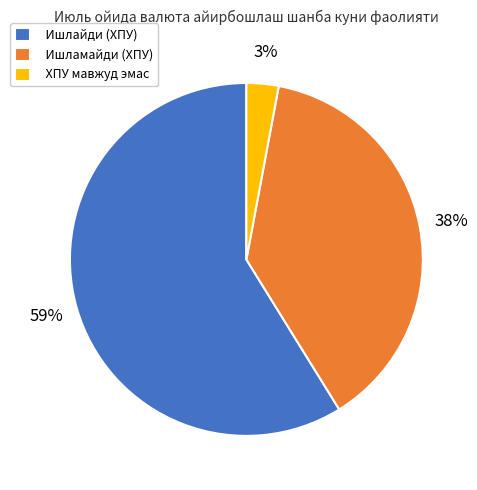

To the nearest percent, what is the difference between the Ишлайди (ХПУ) and ХПУ мавжуд эмас slice percentages?

56%